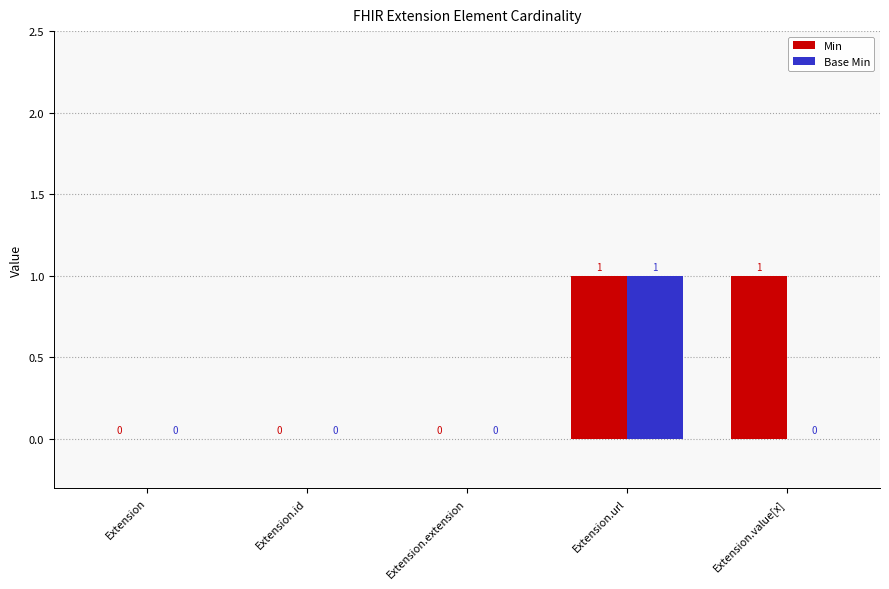

What is the sum of all Min values?

2